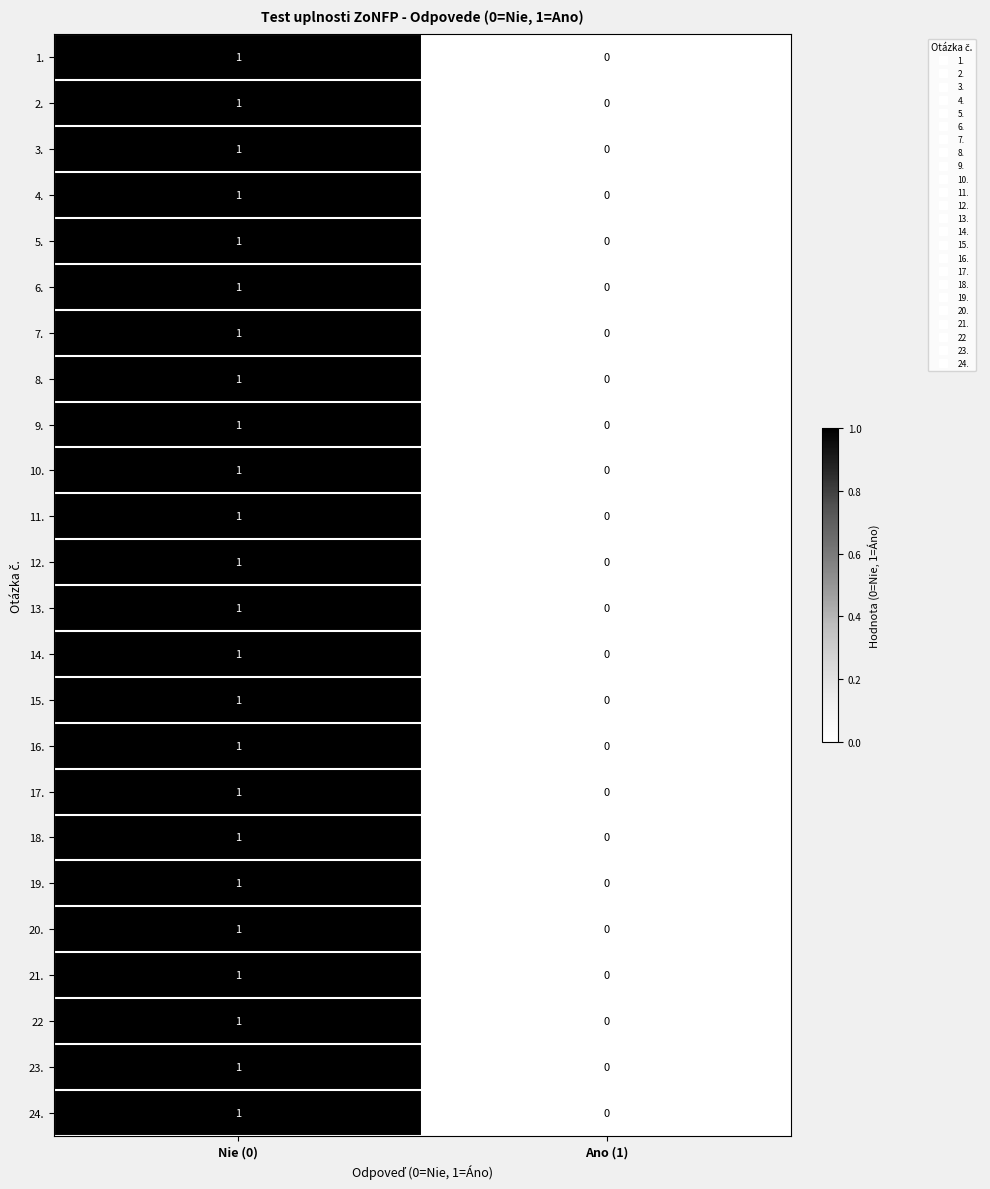

How many categories are shown in the chart?

2